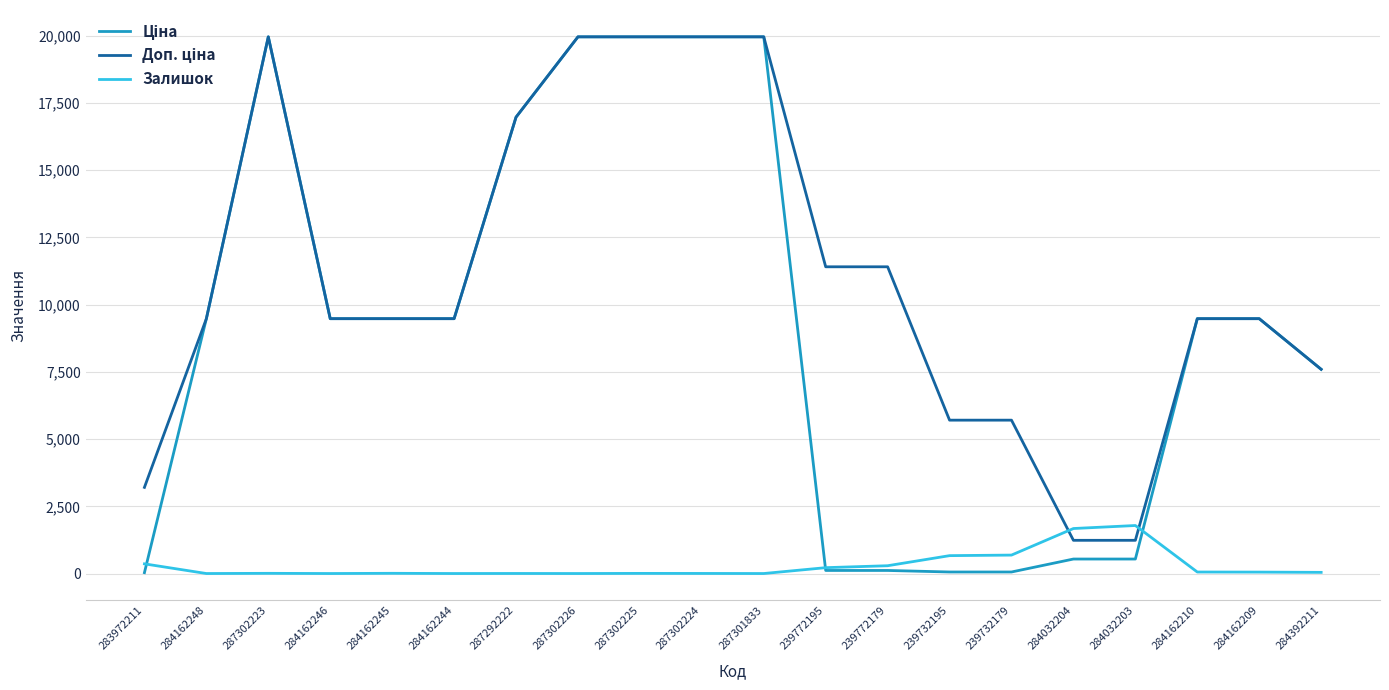

True or false: Залишок has a value of 7.0 at 287302223.

True